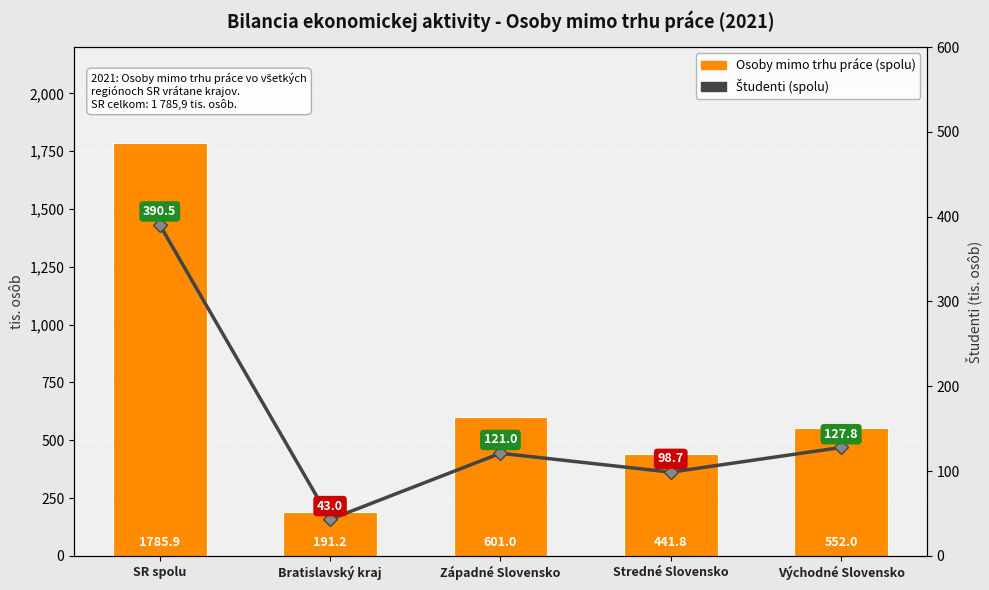

Which series has the widest spread of values?

Osoby mimo trhu práce (spolu)